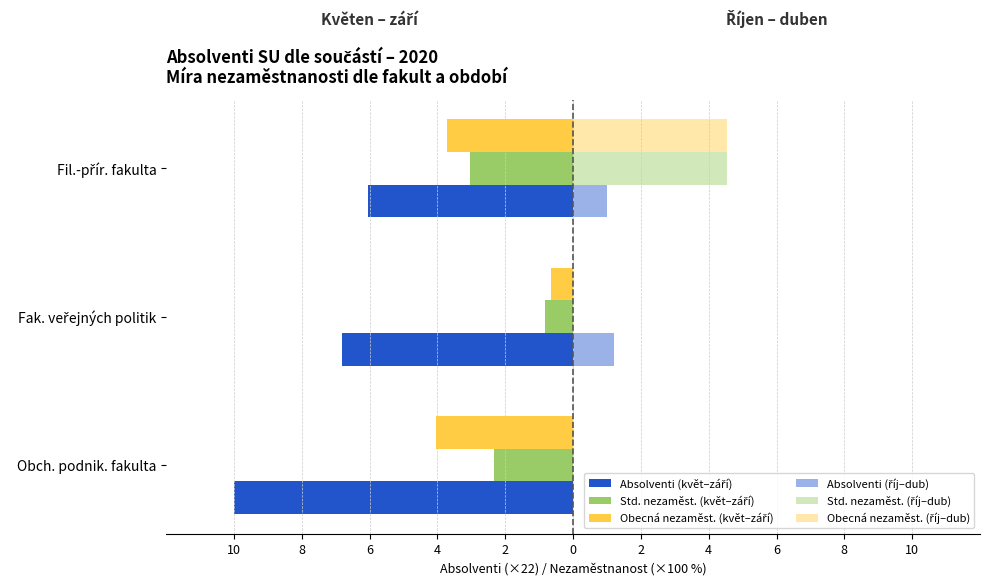

What is the value of the Absolventi (květ–září) bar at the 1st from the left?

-10.0